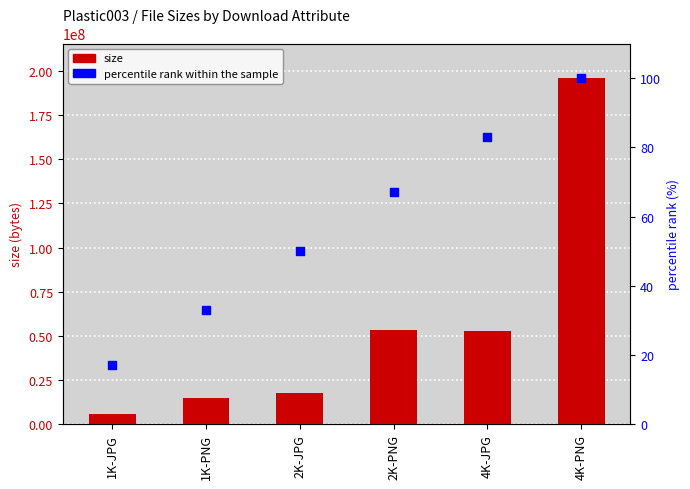

Which series contains the highest Y value?

size